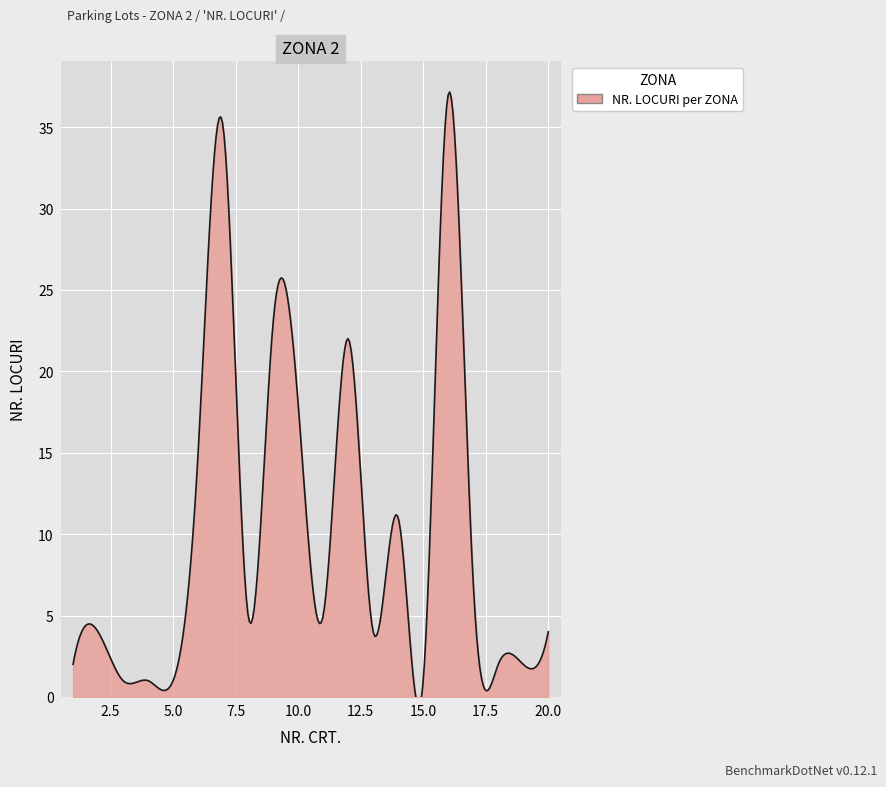

Which category has the highest value across all series?

16